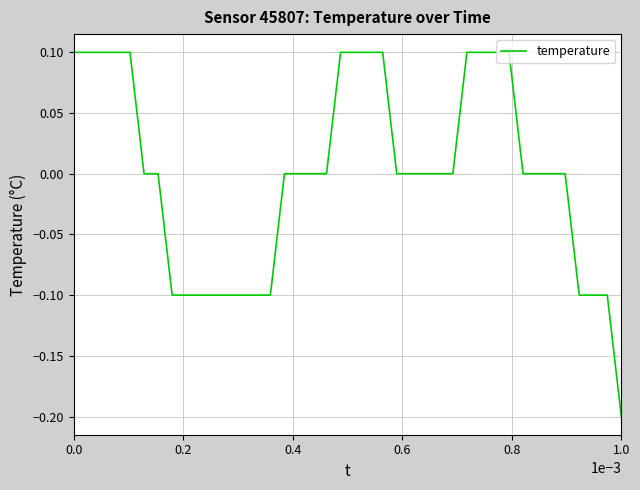

Does the chart have visible grid lines?

Yes